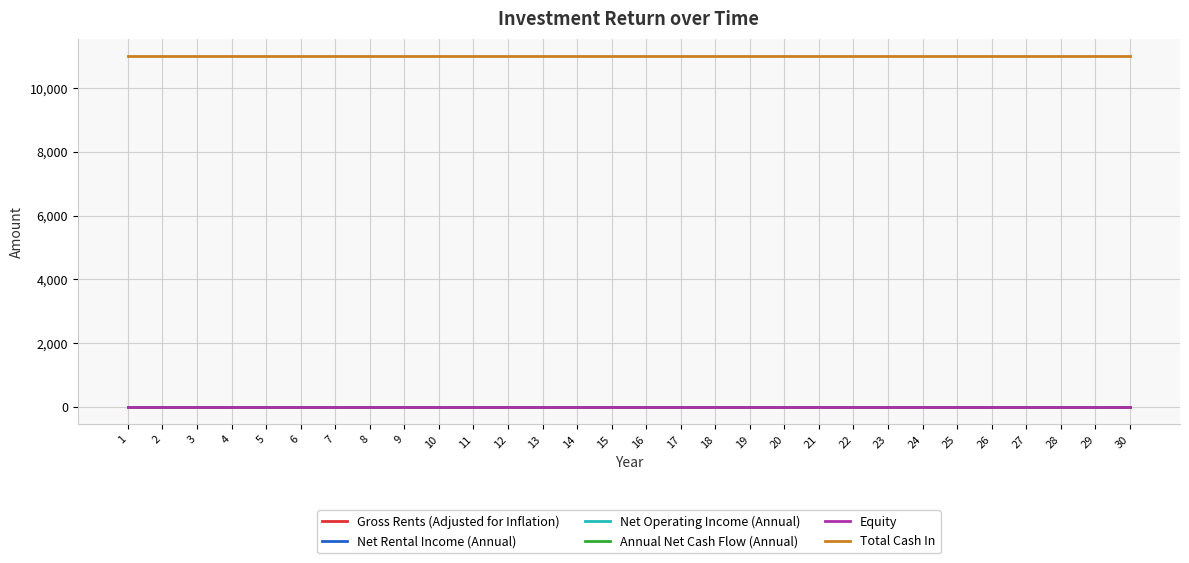

True or false: Net Operating Income (Annual) and Gross Rents (Adjusted for Inflation) intersect in this chart.

False